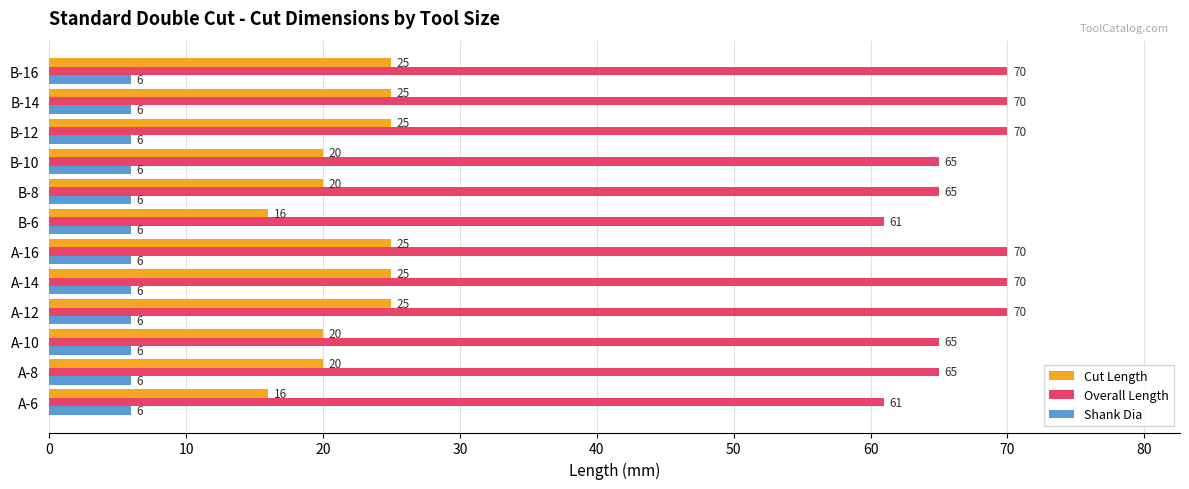

The value of Cut Length at A-6 is 16. True or false?

True